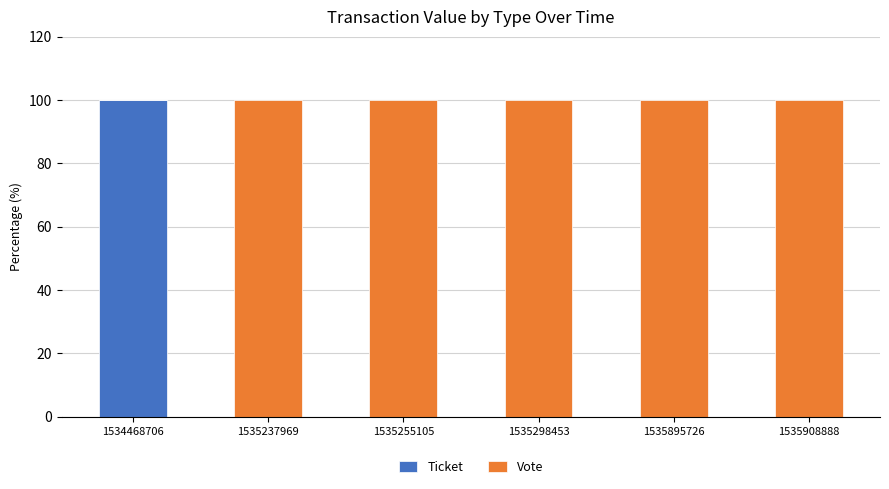

What is the total value across all series at 1535255105?

100